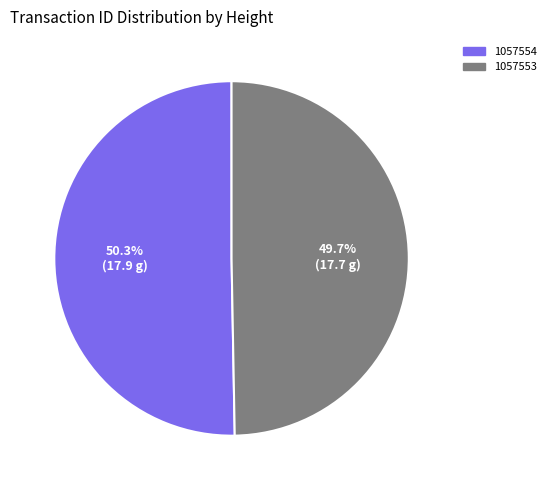

The 1057553 slice represents 64% of the pie. True or false?

False